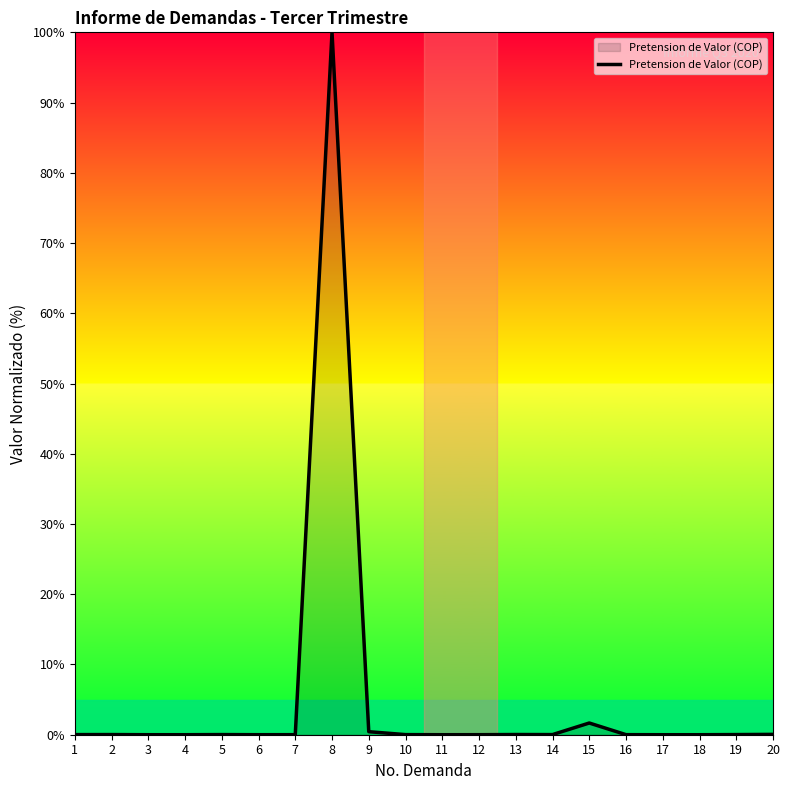

How many lines are shown in the chart?

1